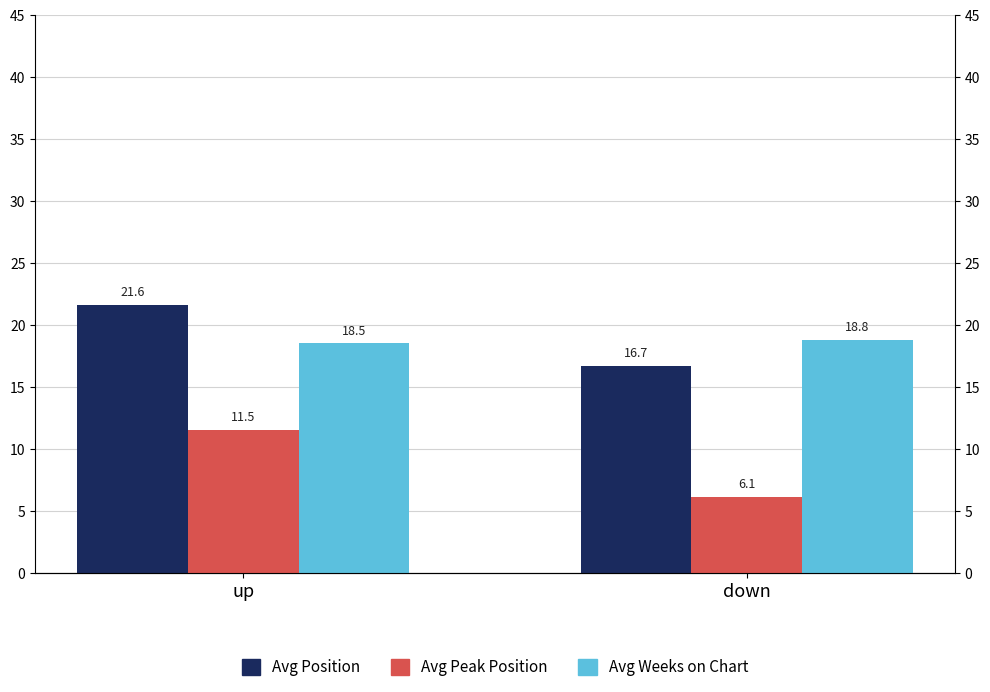

What is the total value across all series at down?

41.6